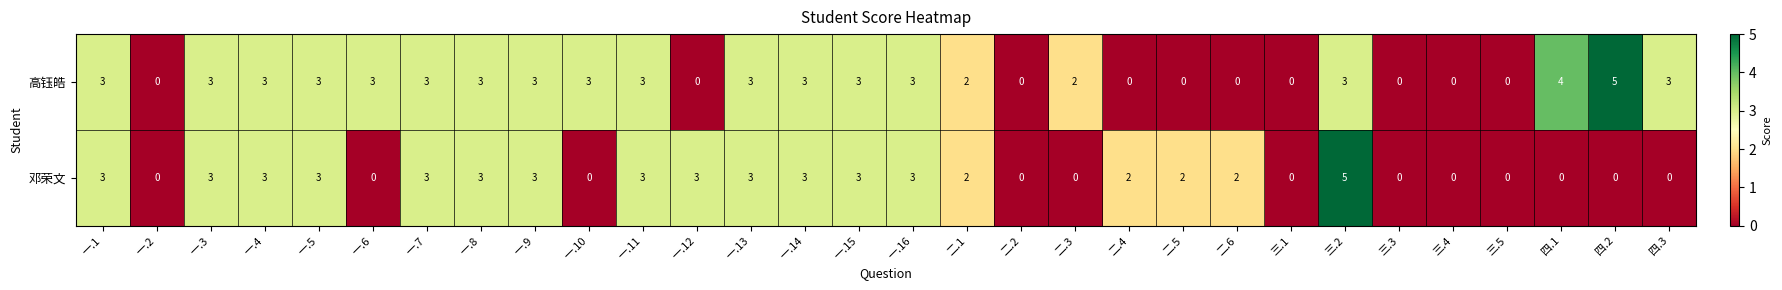

Which category has the highest value in the 高钰皓 series?

四.2